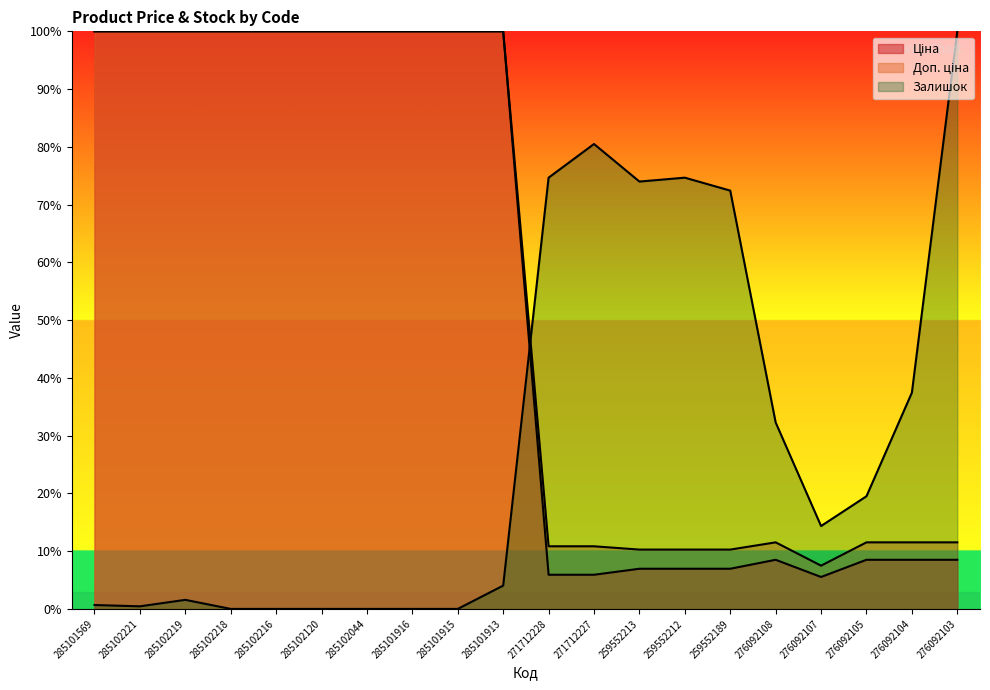

At which label does Залишок first exceed 14?

271712228